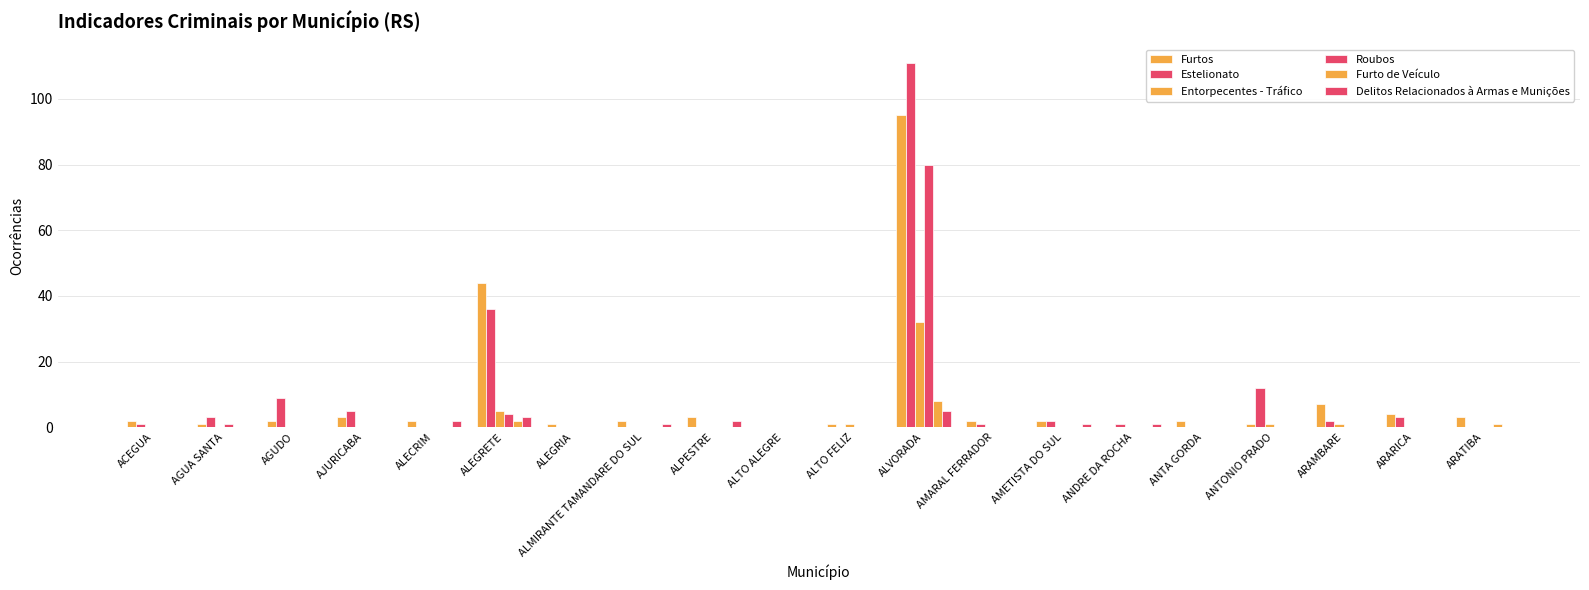

Is the value of Entorpecentes - Tráfico at AMETISTA DO SUL greater than the value of Delitos Relacionados à Armas e Munições at ANTA GORDA?

No